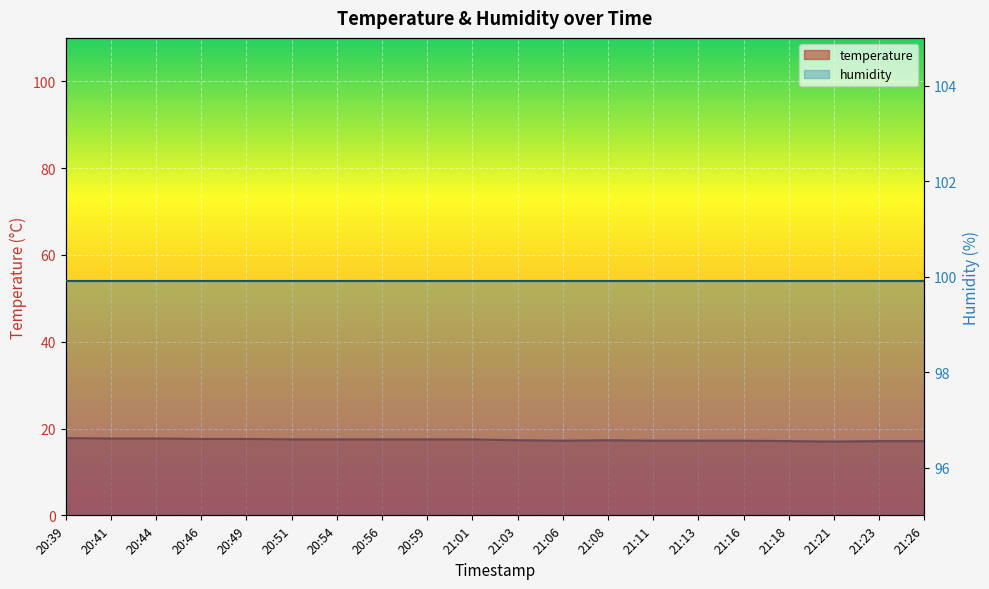

Which has a higher value, 21:13 or 20:44?

20:44